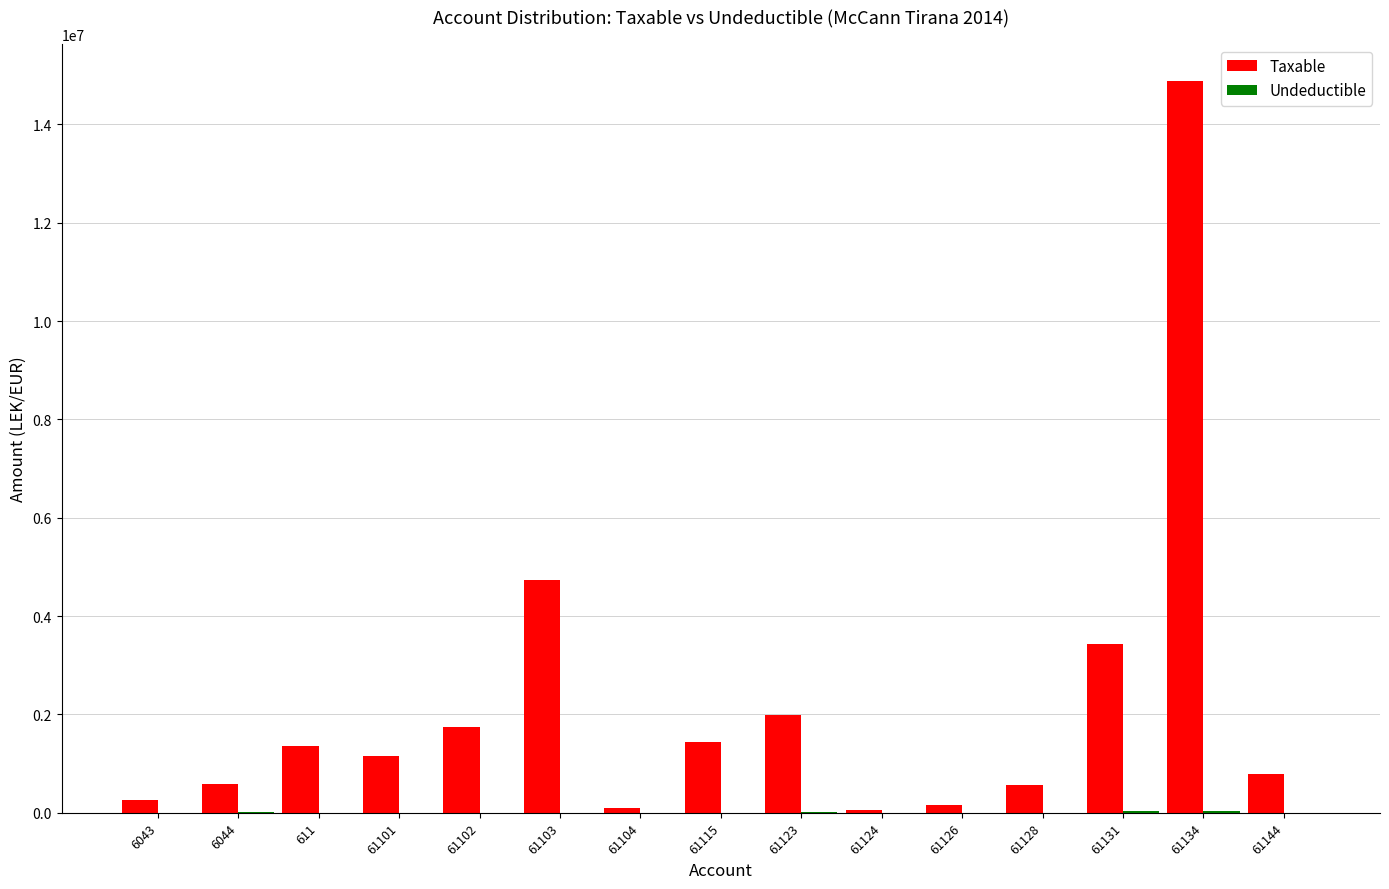

What is the sum of all Taxable values?

33231204.0